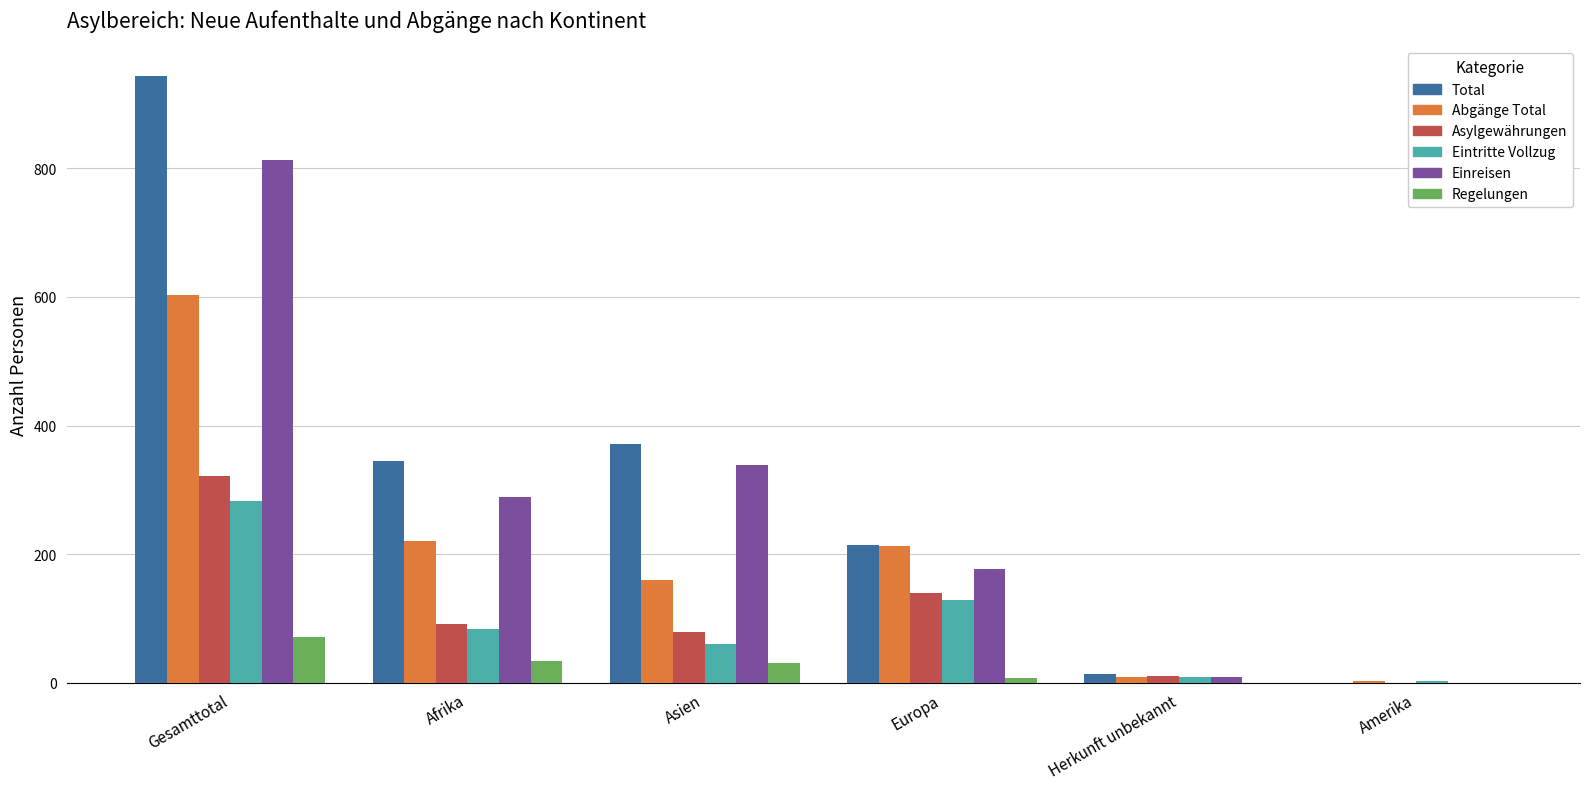

Are the bars horizontal?

No